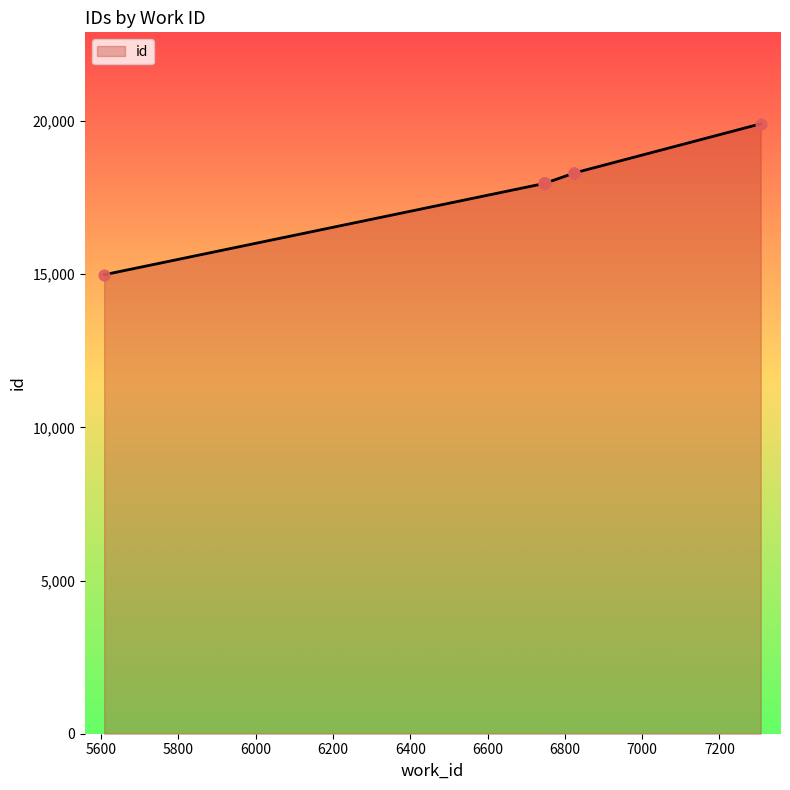

Approximately how many times larger is the value at 6747 compared to 6824?

1.0